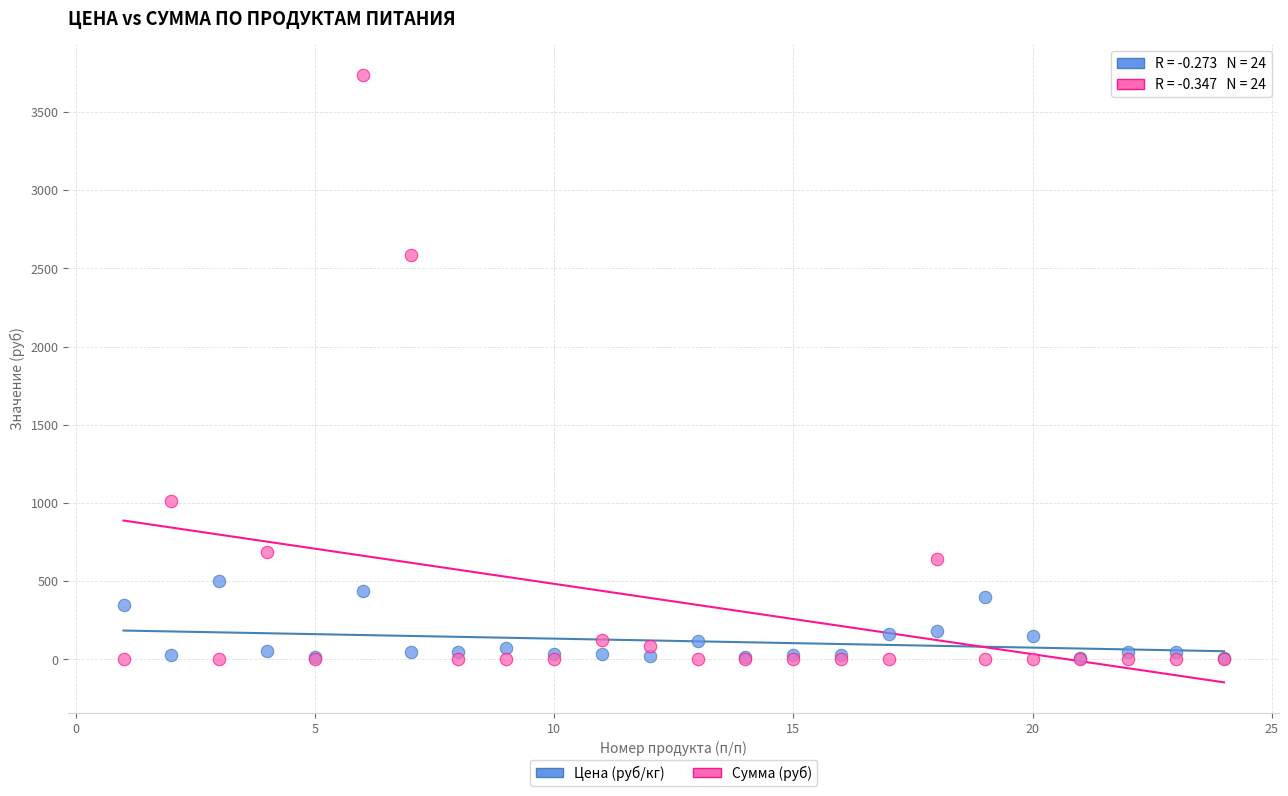

Across all series, what Y value is closest to 1869?

2586.2